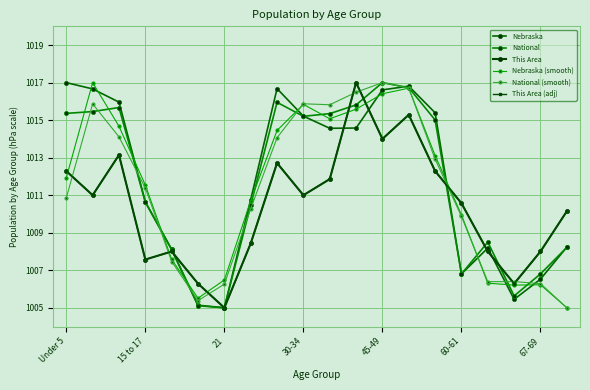

Is this an area chart (filled region under the line)?

No